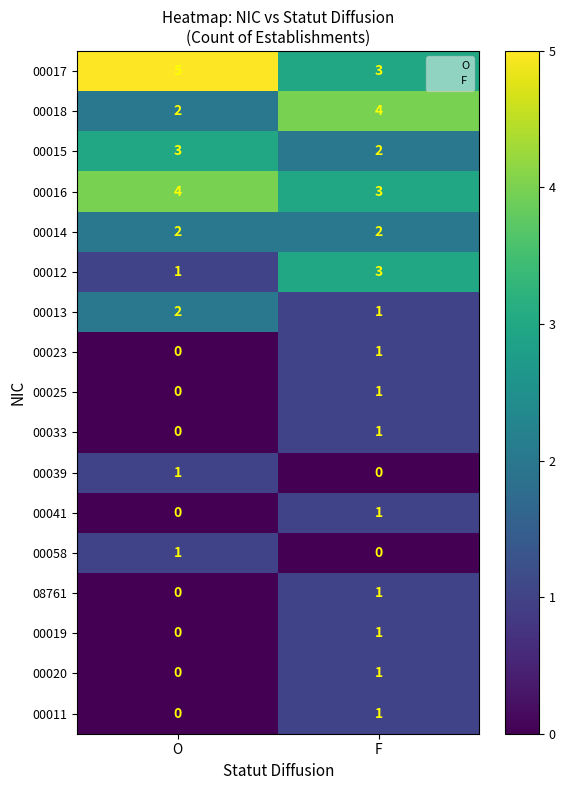

At which label does 00058 reach its peak?

O